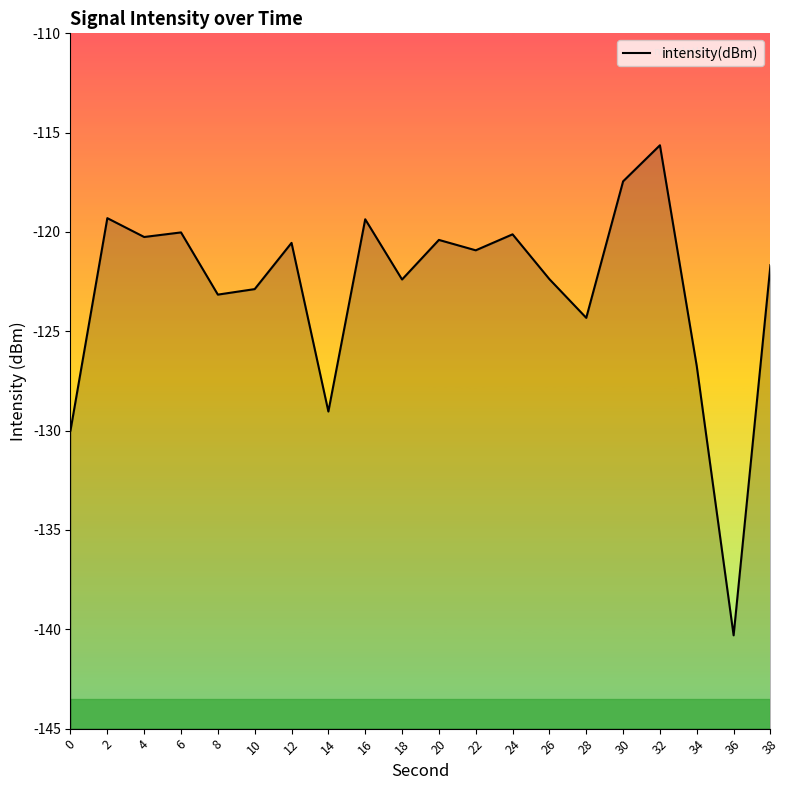

The chart shows a value of -216.1 at 20. True or false?

False